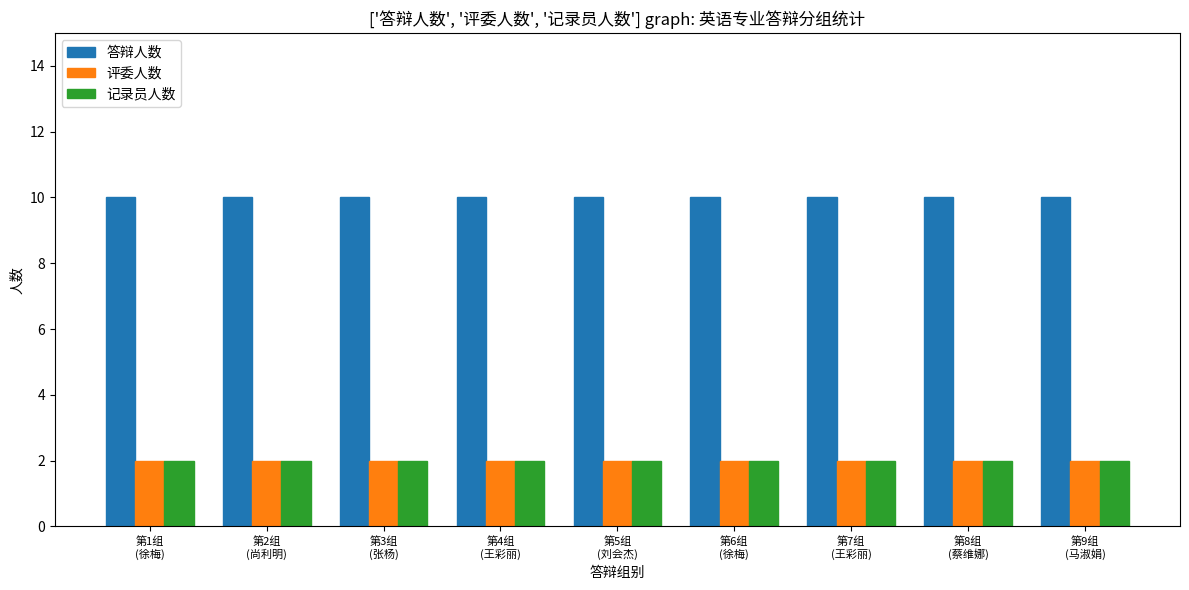

At how many categories does at least one series exceed 5?

9